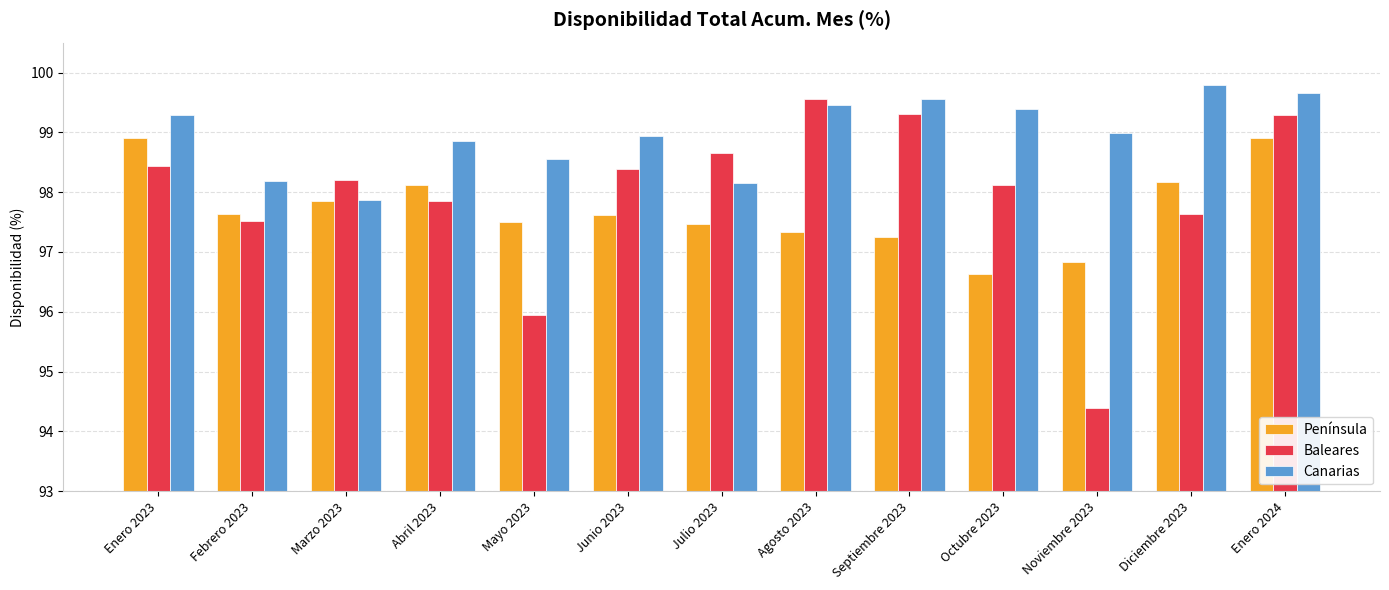

Is it true that Península equals 97.3 at Agosto 2023?

True